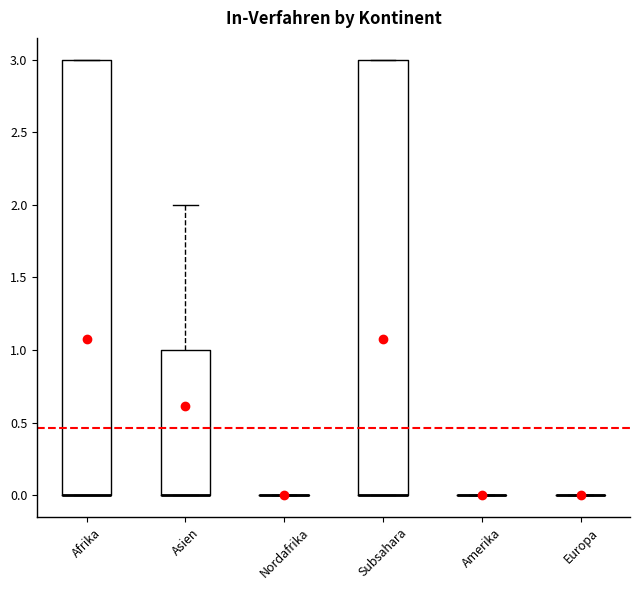

Reading left to right, transcribe this box plot: for each box, give where its median line is, the range the box spans, and where its two whiskers end, as read against the y-axis. The values are not printed on the chart, so give them approximately, as read against the axis.

Afrika: median 0 (drawn on the box's lower edge), box 0 to 3, whiskers 0 to 3
Asien: median 0 (drawn on the box's lower edge), box 0 to 1, whiskers 0 to 2
Nordafrika: box collapsed to a line at 0, whiskers 0 to 0
Subsahara: median 0 (drawn on the box's lower edge), box 0 to 3, whiskers 0 to 3
Amerika: box collapsed to a line at 0, whiskers 0 to 0
Europa: box collapsed to a line at 0, whiskers 0 to 0